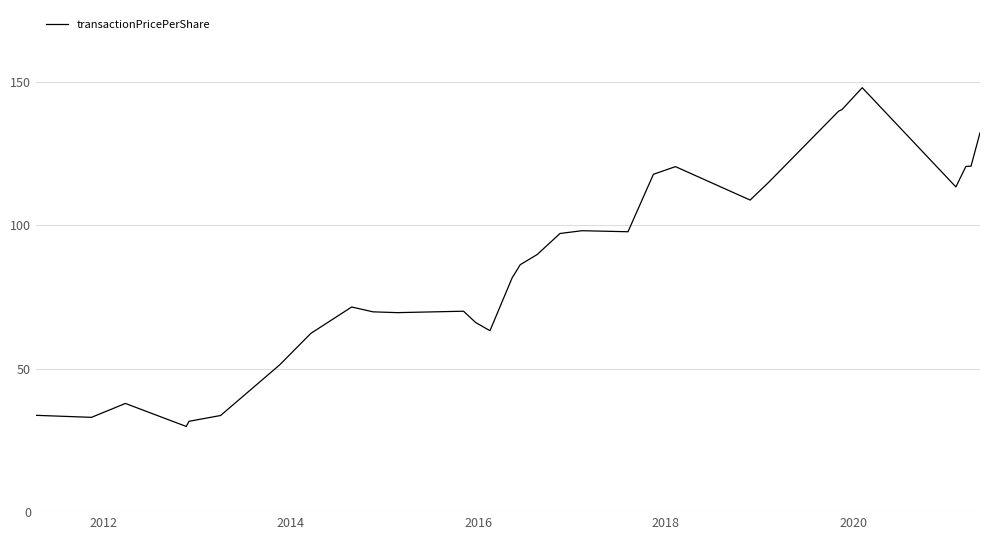

What is the minimum value shown in the chart?

29.9